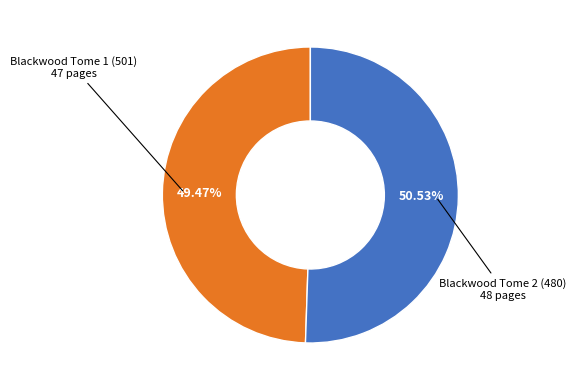

Is there any slice that represents more than half of the pie?

Yes